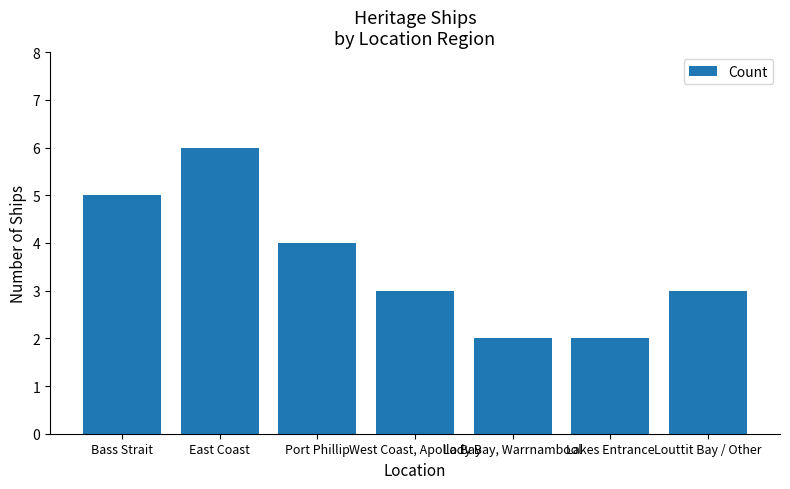

Reading left to right, extract all data points from this chart.

Bass Strait=5	East Coast=6	Port Phillip=4	West Coast, Apollo Bay=3	Lady Bay, Warrnambool=2	Lakes Entrance=2	Louttit Bay / Other=3